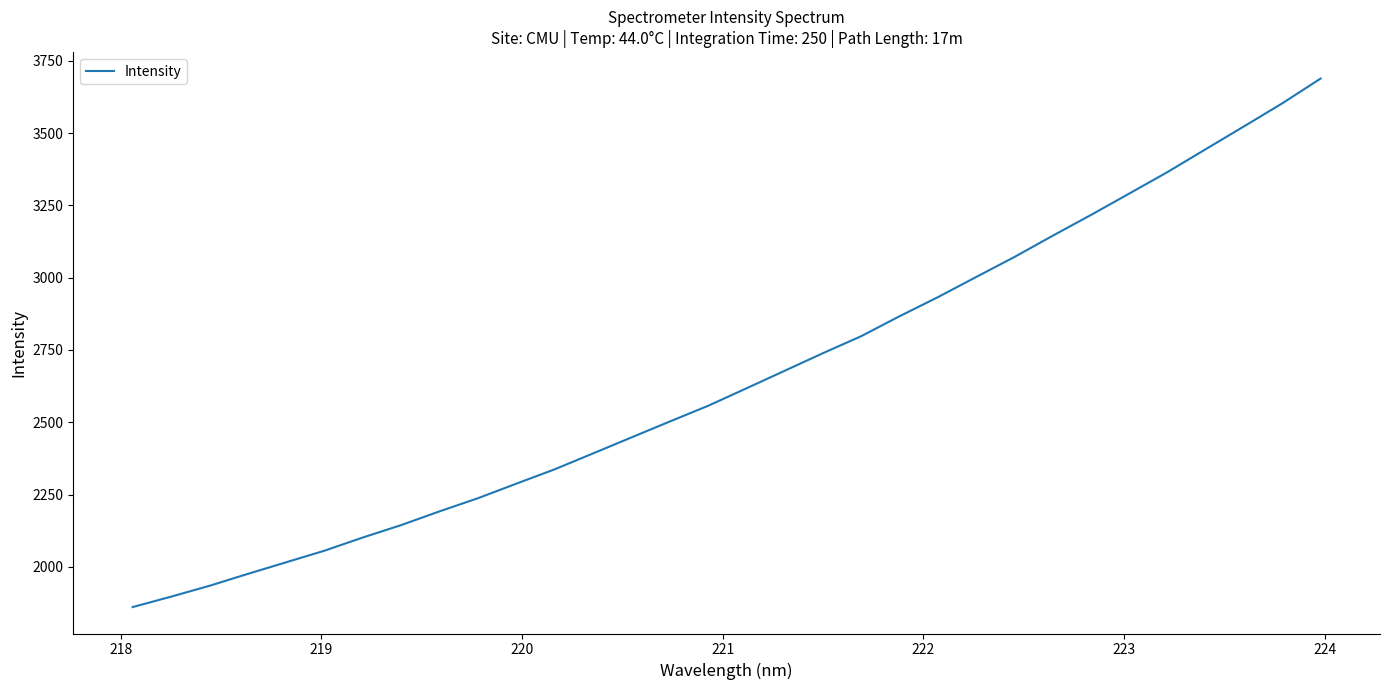

What is the minimum value shown in the chart?

1861.0